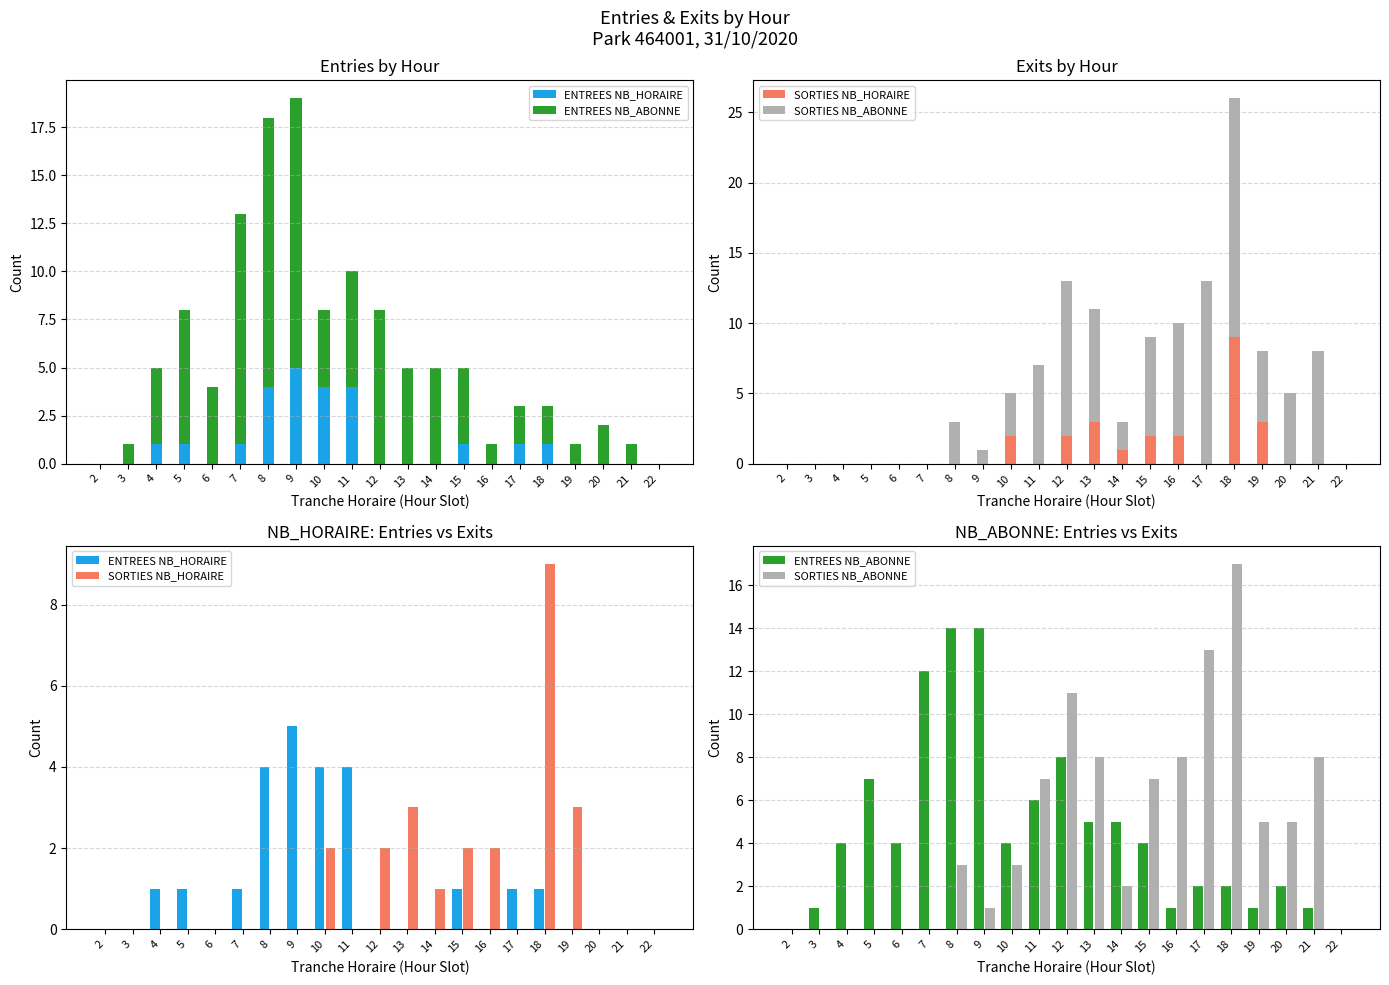

How many positive values does the SORTIES NB_HORAIRE series have?

8